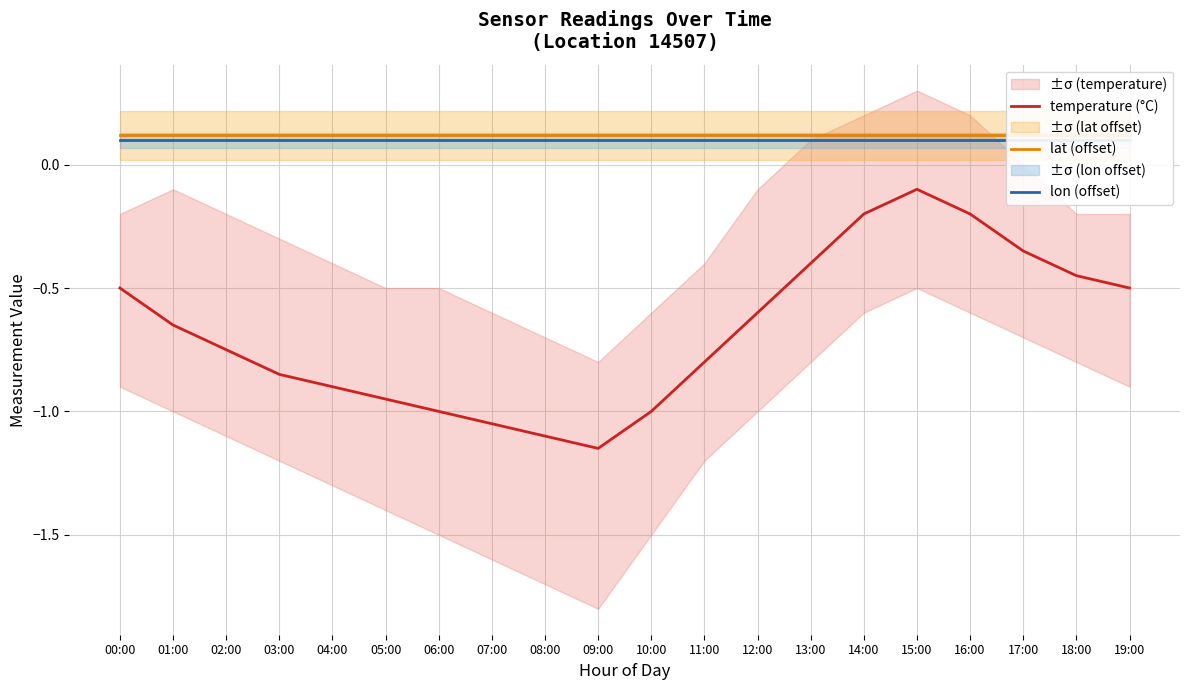

Is this an area chart (filled region under the line)?

No